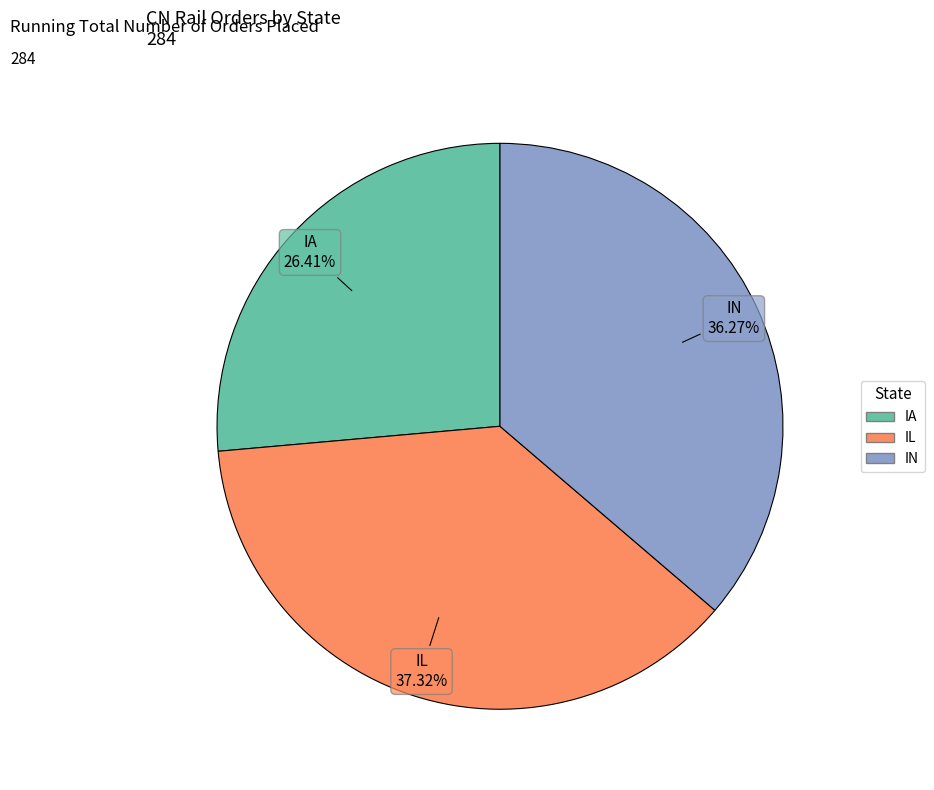

Does any single category account for the majority?

No